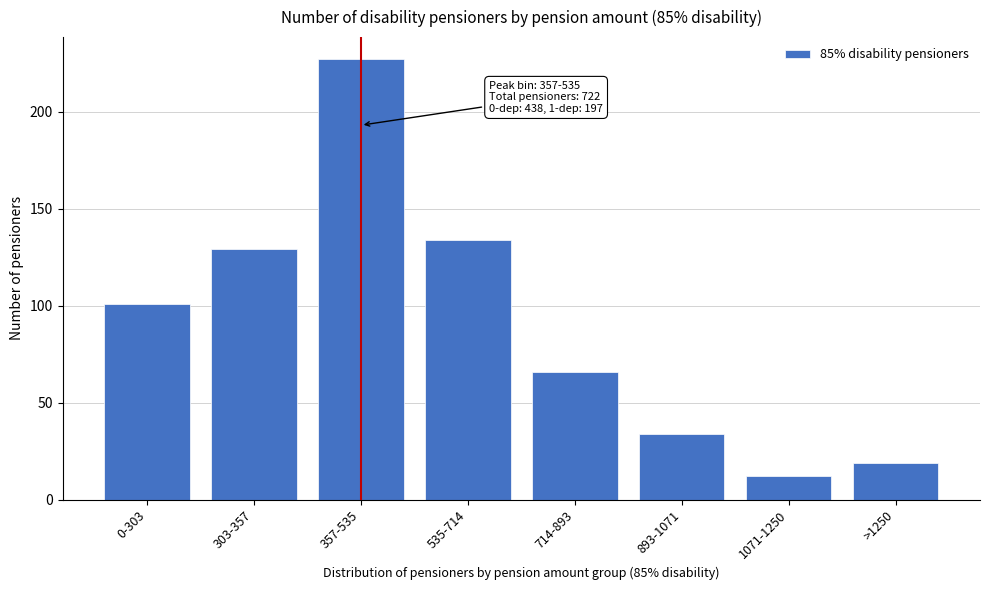

Reading left to right, transcribe all the data shown in this chart.

101	129	227	134	66	34	12	19